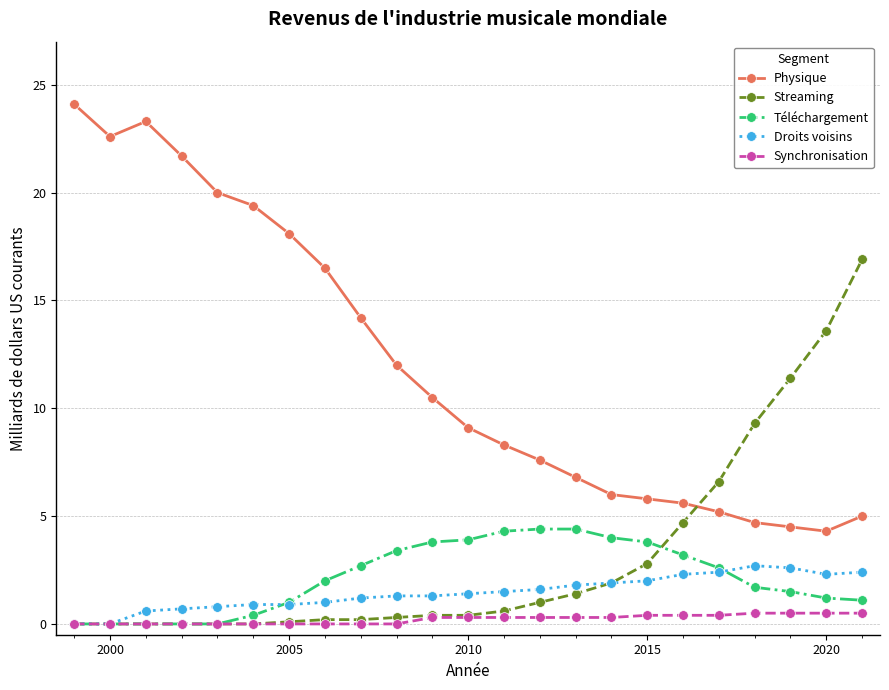

How many lines are shown in the chart?

5